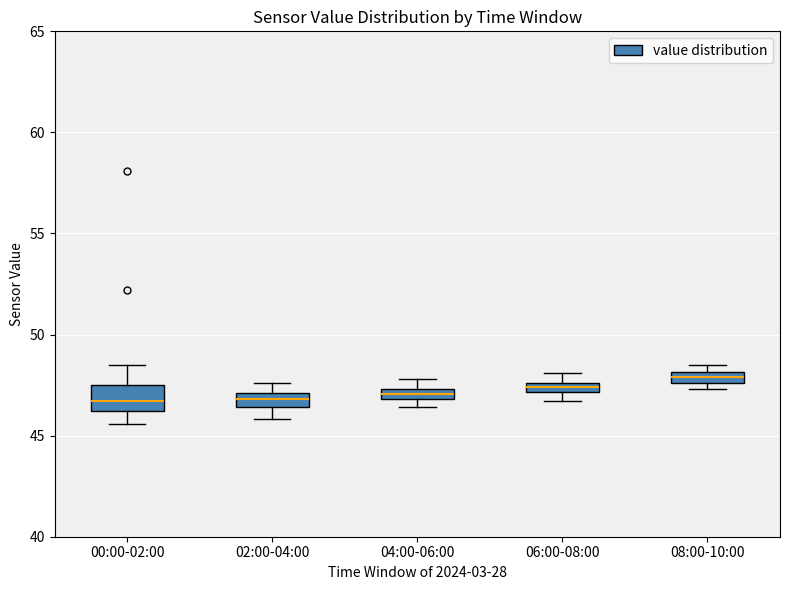

Where is the upper edge of the box for 06:00-08:00 on the y-axis? The values are not printed on the chart, so give them approximately, as read against the axis.

47.5